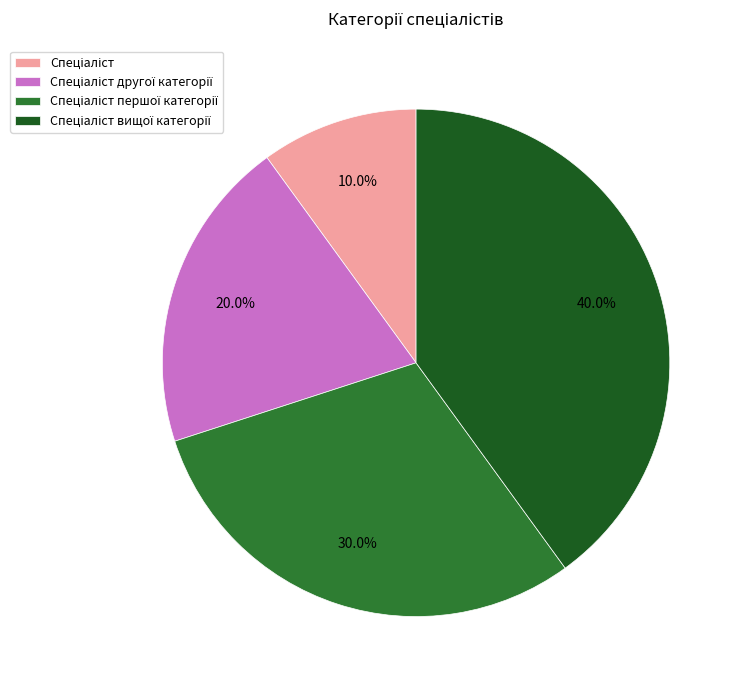

Is there any slice that represents more than half of the pie?

No